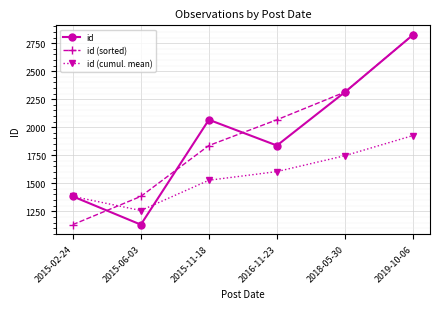

At which category is the sum across all series the highest?

2019-10-06